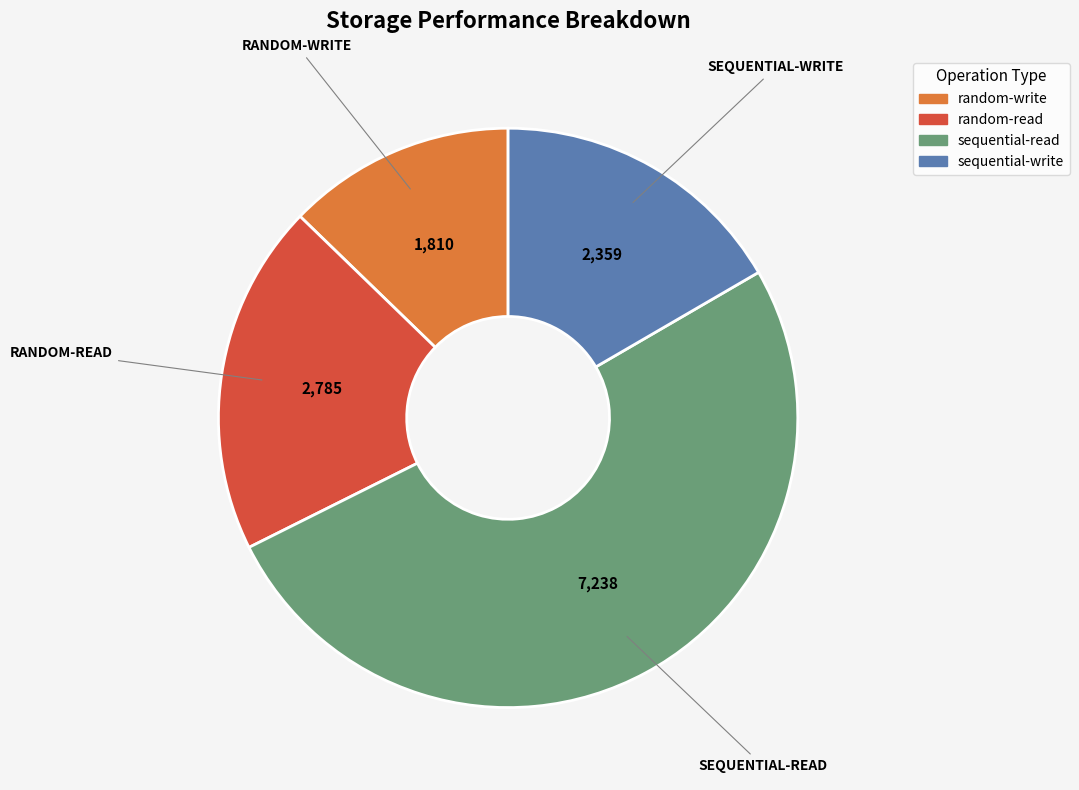

Count the number of slices in the pie.

4